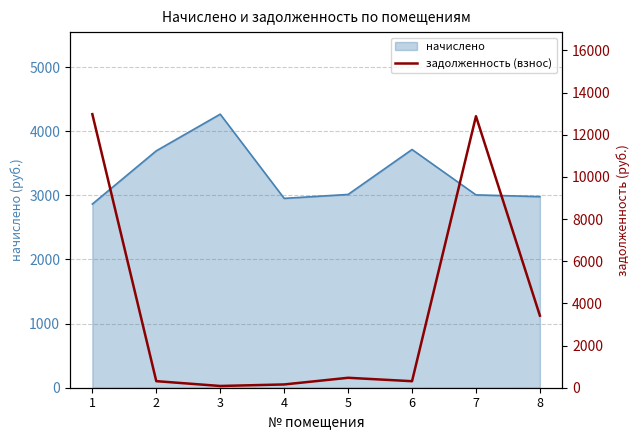

The chart shows a value of 806.3 at 5. True or false?

False